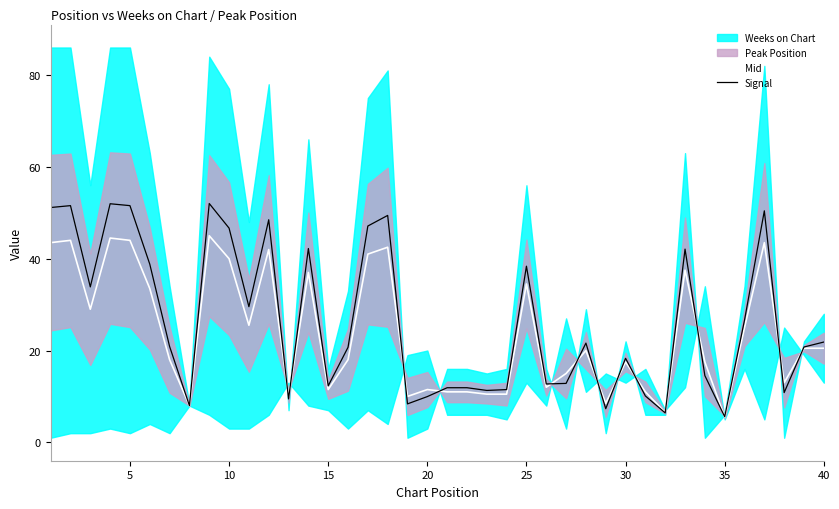

Count the number of categories in the chart.

40